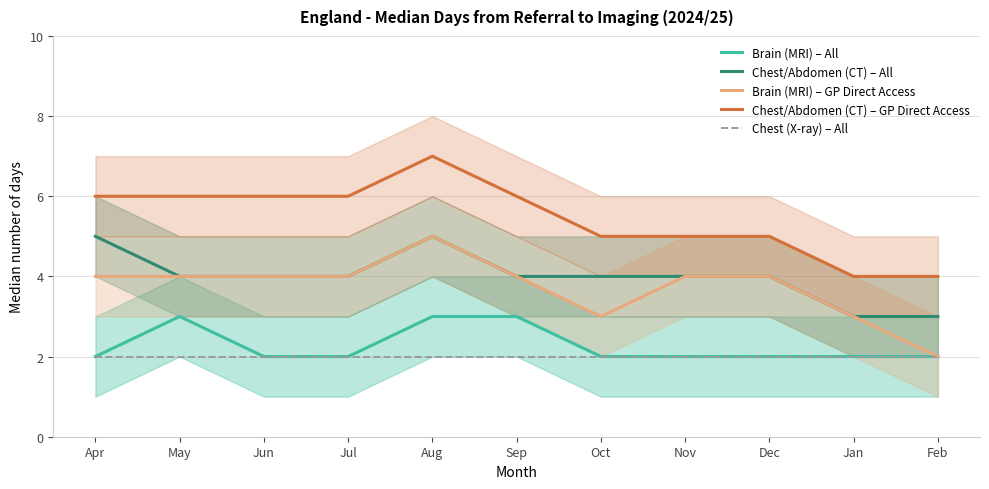

Is it true that Brain (MRI) – All equals 1 at Feb?

False